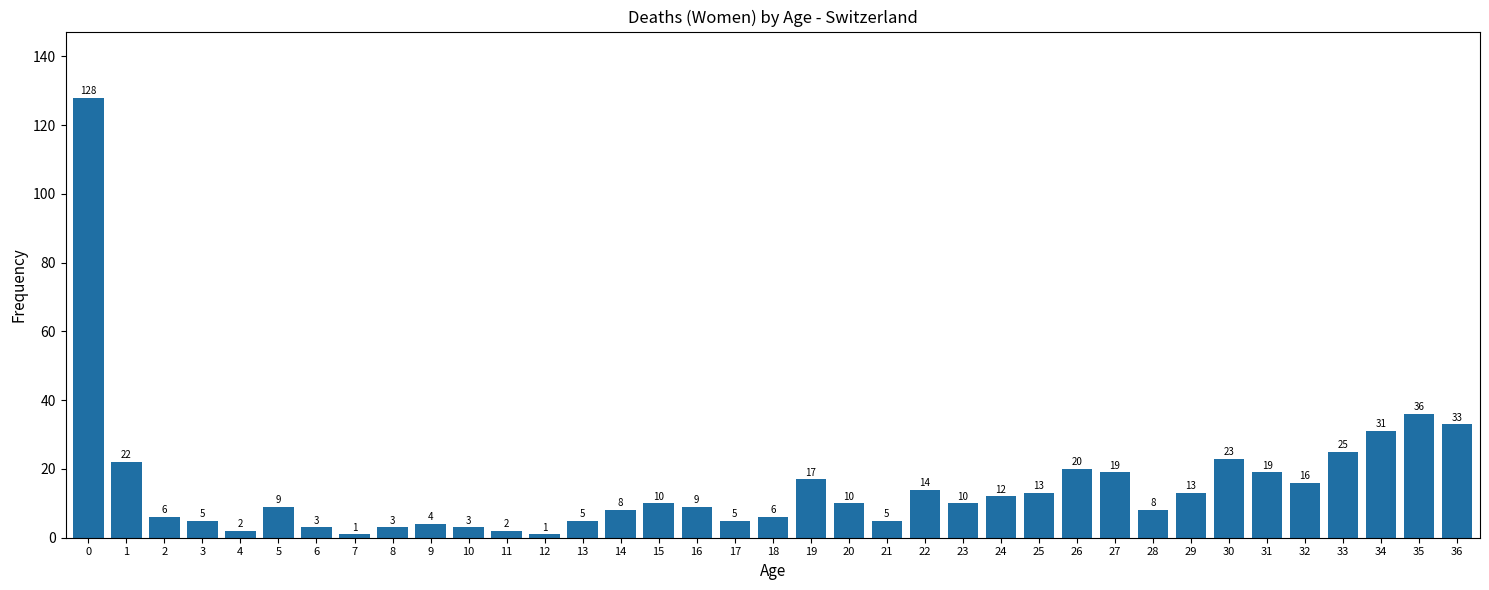

Reading left to right, transcribe all the data shown in this chart.

128	22	6	5	2	9	3	1	3	4	3	2	1	5	8	10	9	5	6	17	10	5	14	10	12	13	20	19	8	13	23	19	16	25	31	36	33